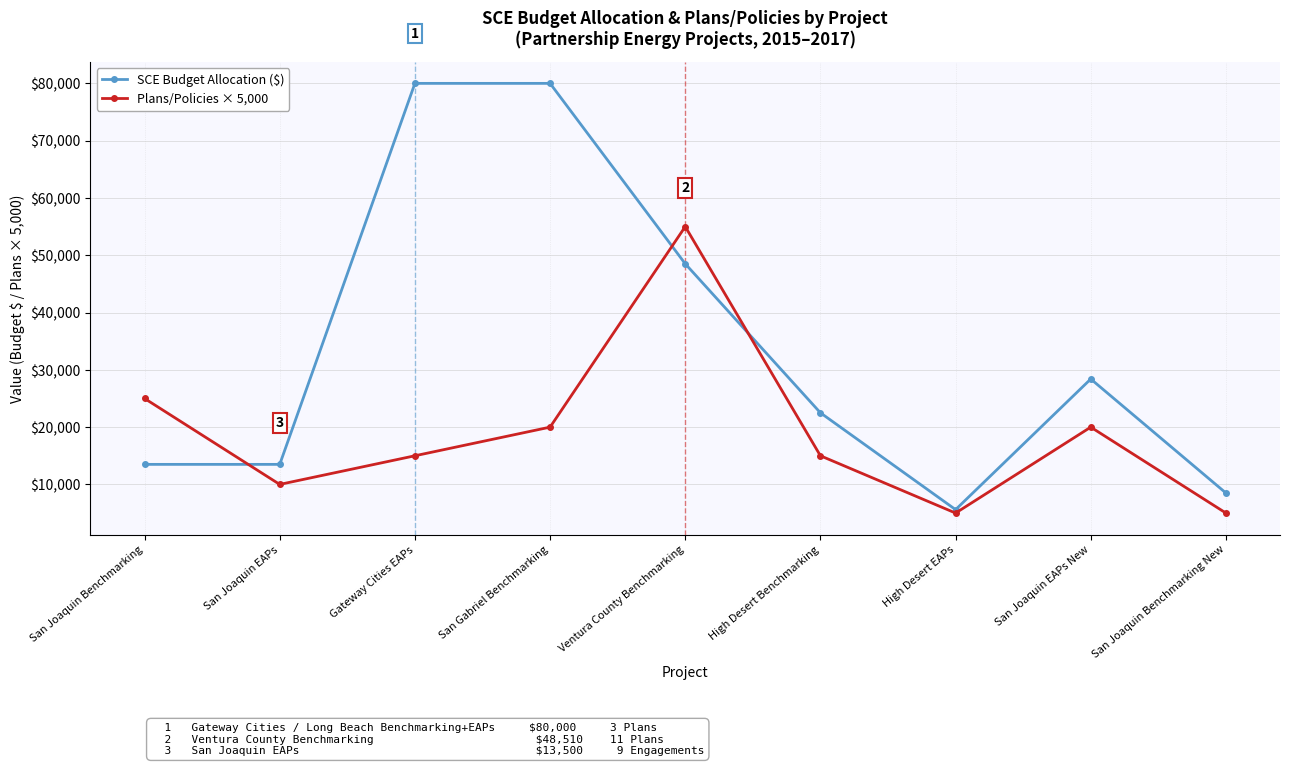

Rank the series by their average value, from lowest to highest.

Plans/Policies × 5,000, SCE Budget Allocation ($)